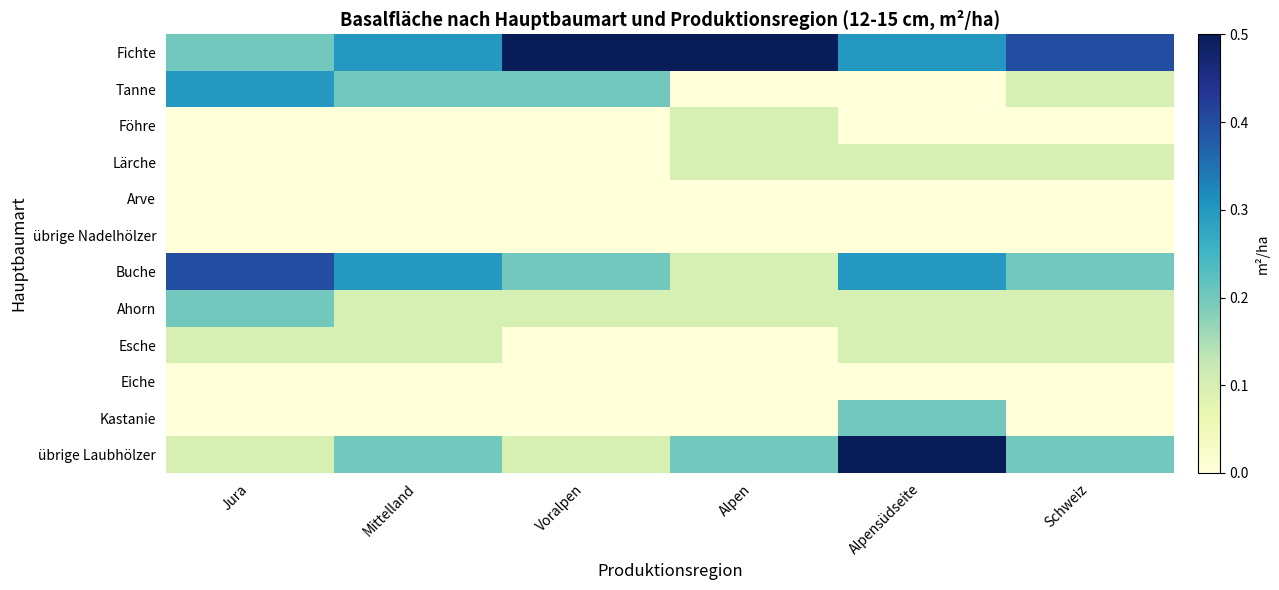

List the series in order of their peak value, highest first.

Fichte, übrige Laubhölzer, Buche, Tanne, Ahorn, Kastanie, Föhre, Lärche, Esche, Arve, übrige Nadelhölzer, Eiche